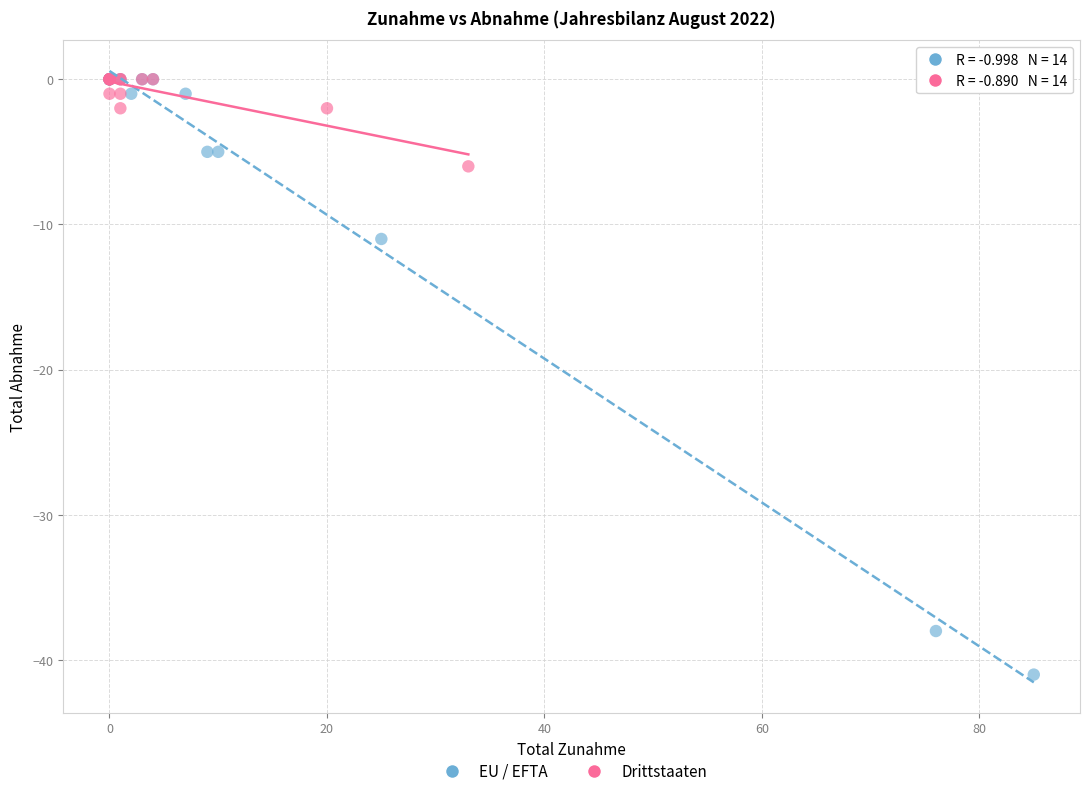

What are all the series names shown in the legend?

EU / EFTA, Drittstaaten